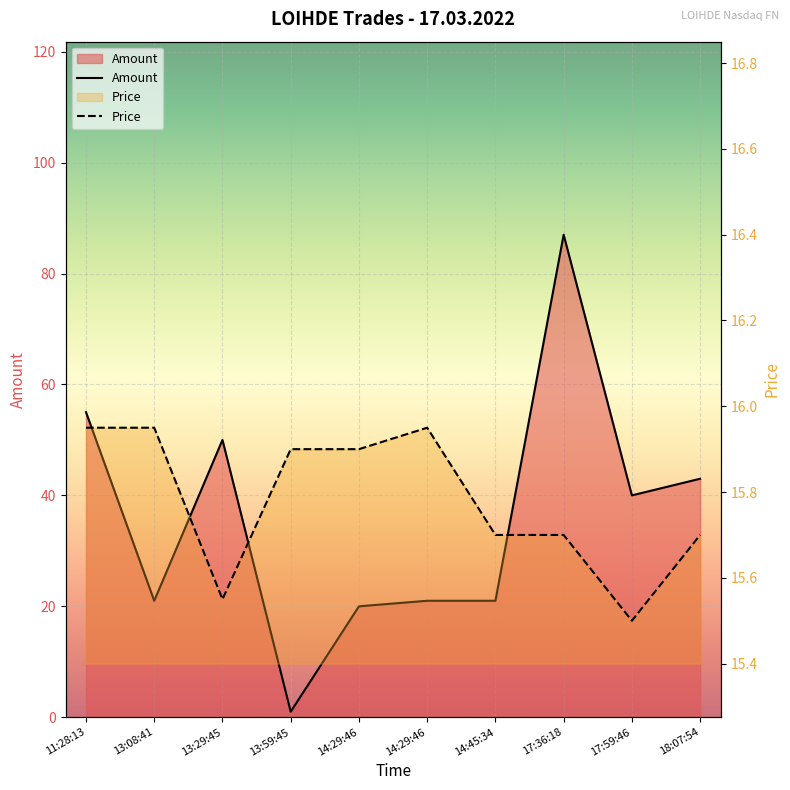

True or false: Price has more than 1 points higher than both neighbors.

False